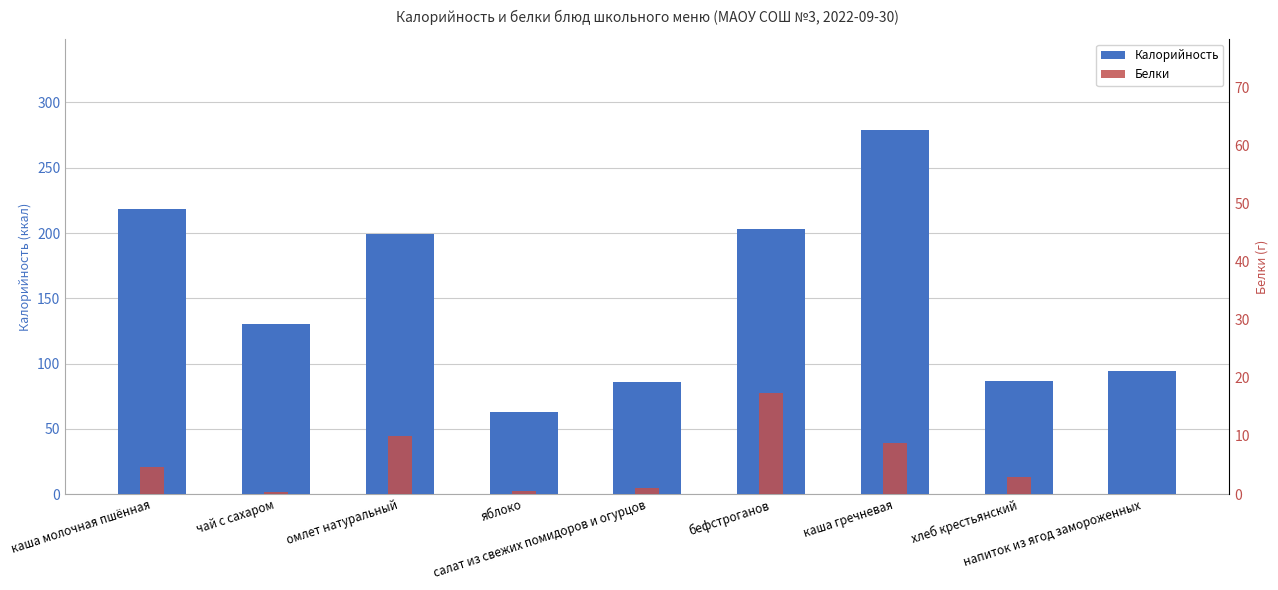

Which has a higher value, яблоко or хлеб крестьянский?

хлеб крестьянский